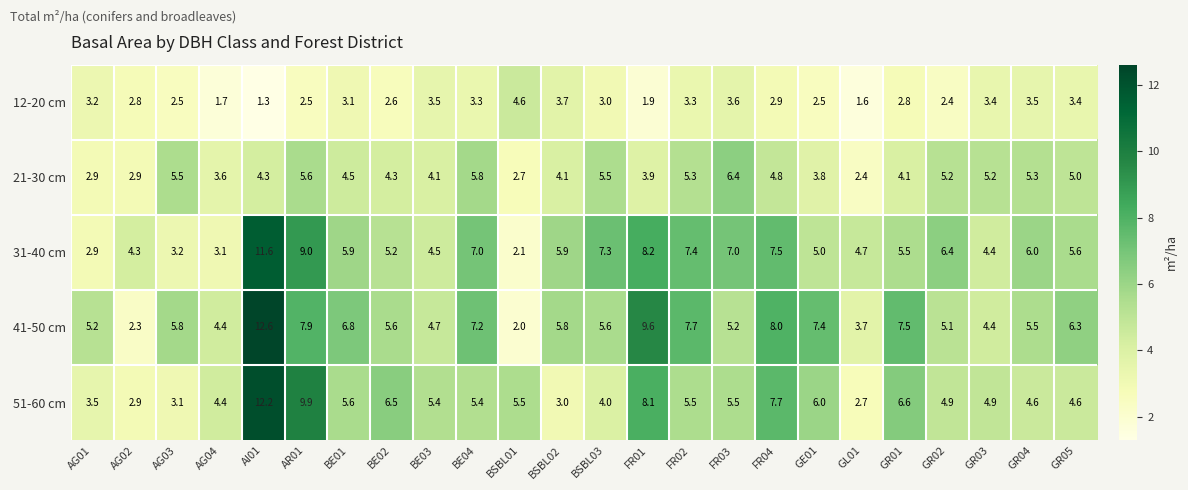

At which category is the sum across all series the highest?

AI01